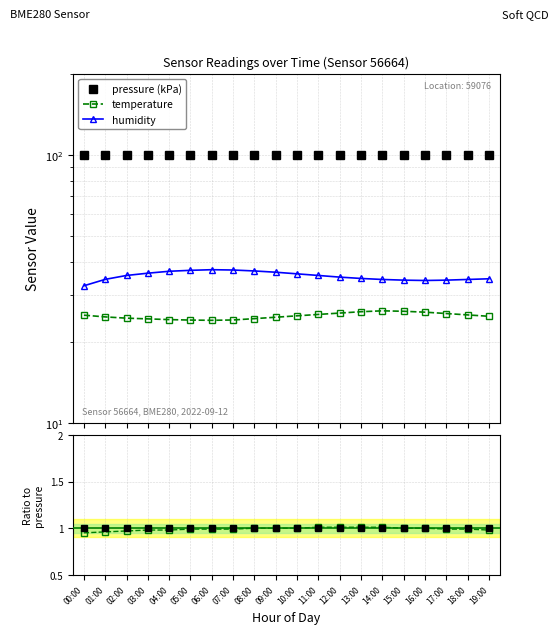

What is the sum of all temp ratio values?

19.8